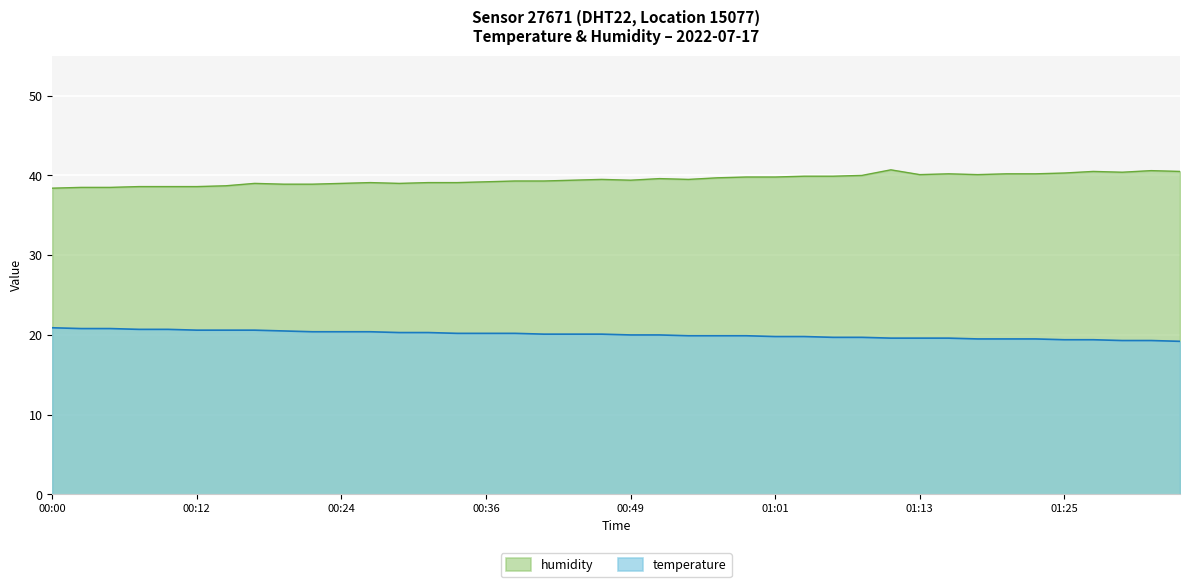

How many lines are shown in the chart?

2